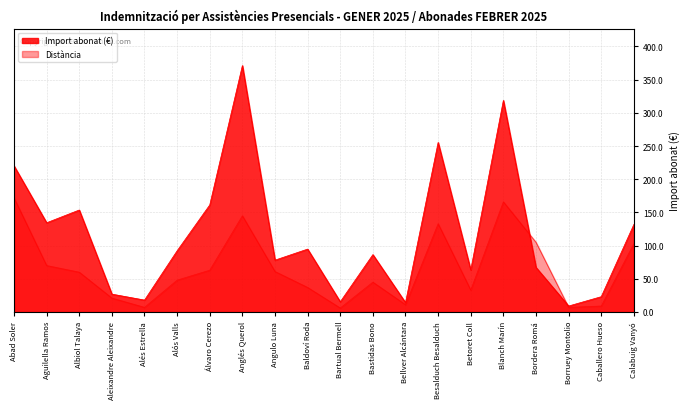

What is the difference between the Import abonat (€) values at Anglés Querol and Caballero Hueso?

348.2